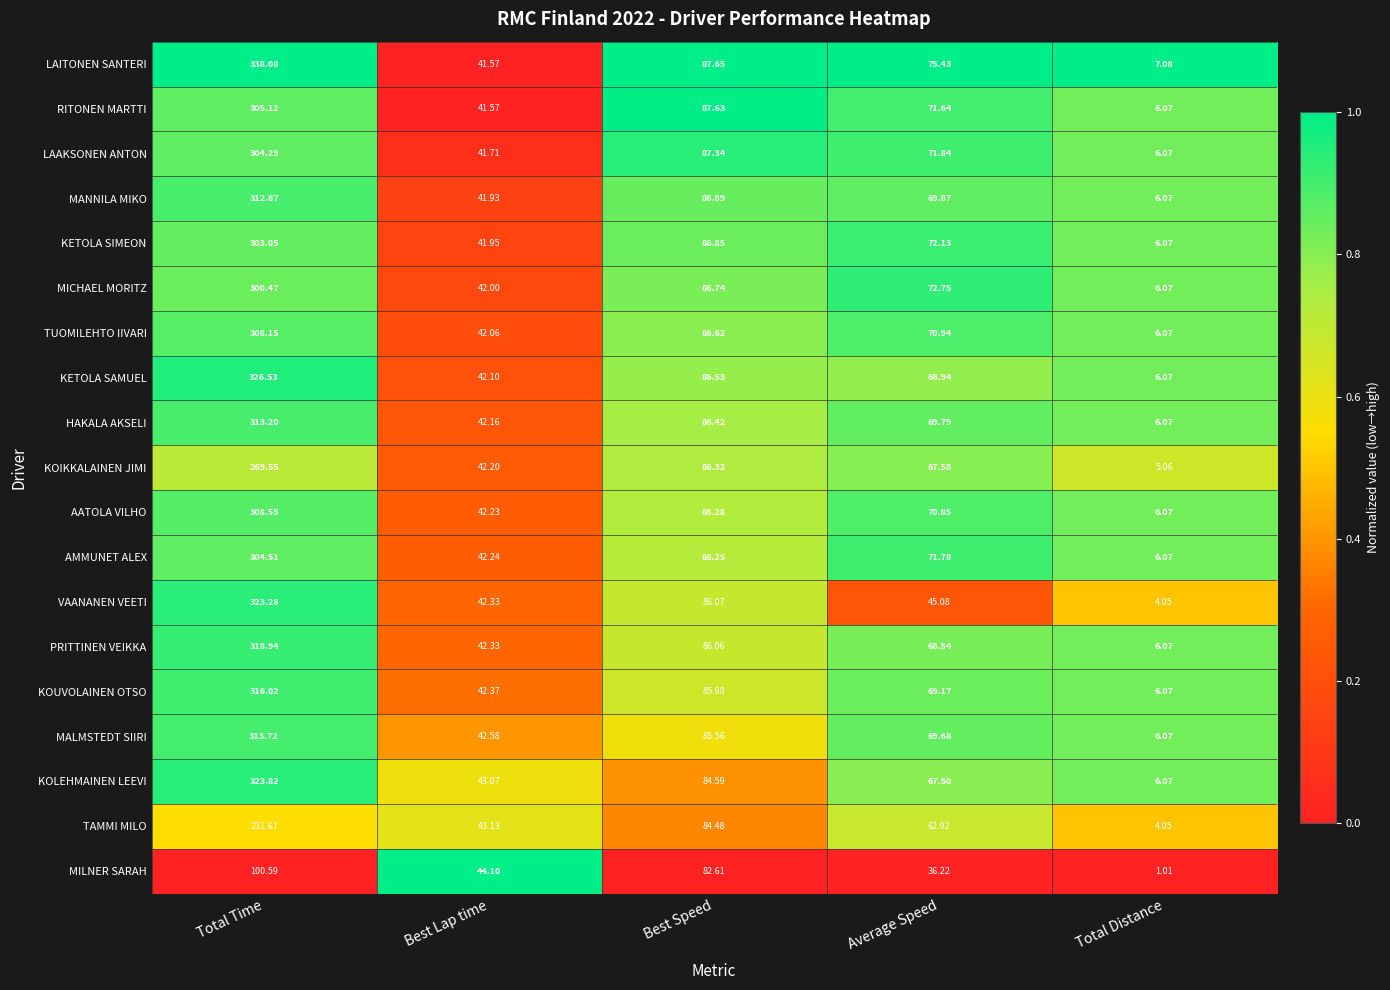

Rank the series by their maximum value, from lowest to highest.

MILNER SARAH, TAMMI MILO, KOIKKALAINEN JIMI, MICHAEL MORITZ, KETOLA SIMEON, LAAKSONEN ANTON, AMMUNET ALEX, RITONEN MARTTI, TUOMILEHTO IIVARI, AATOLA VILHO, MANNILA MIKO, HAKALA AKSELI, MALMSTEDT SIIRI, KOUVOLAINEN OTSO, PRITTINEN VEIKKA, VAANANEN VEETI, KOLEHMAINEN LEEVI, KETOLA SAMUEL, LAITONEN SANTERI